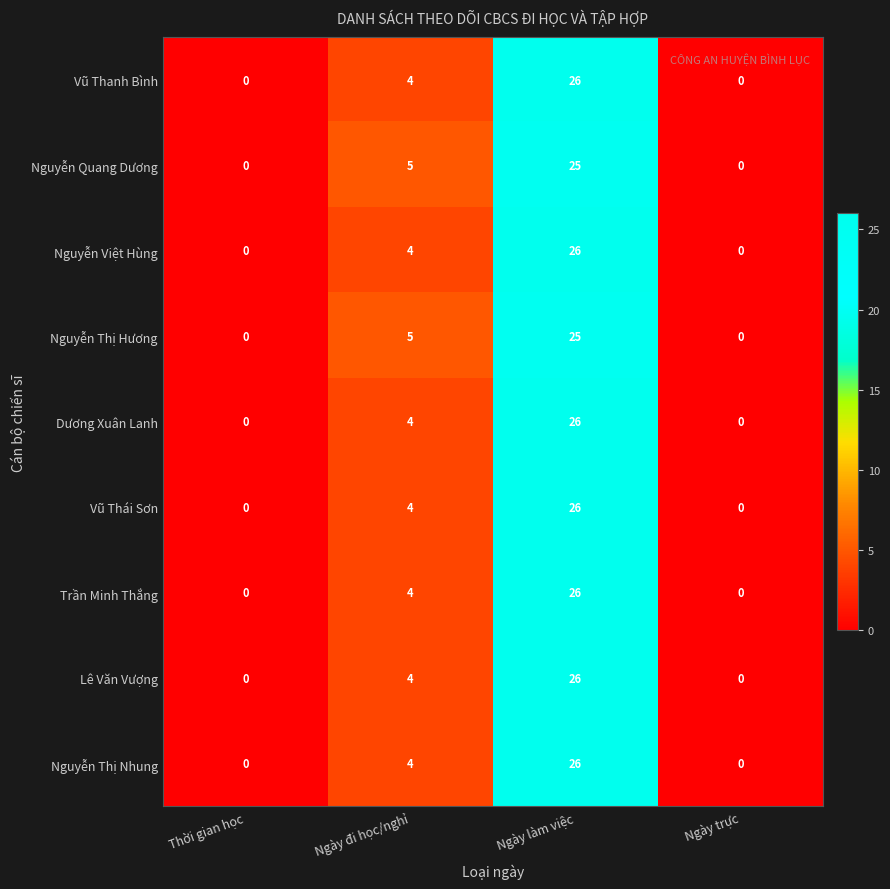

How many categories are shown in the chart?

4